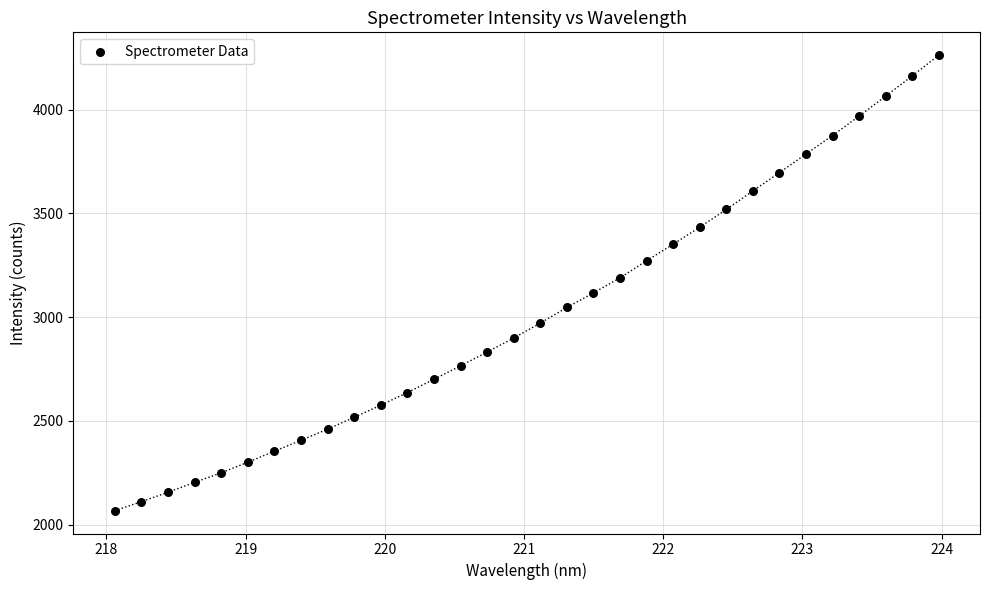

What is the range of Y values (max minus min)?

2195.7